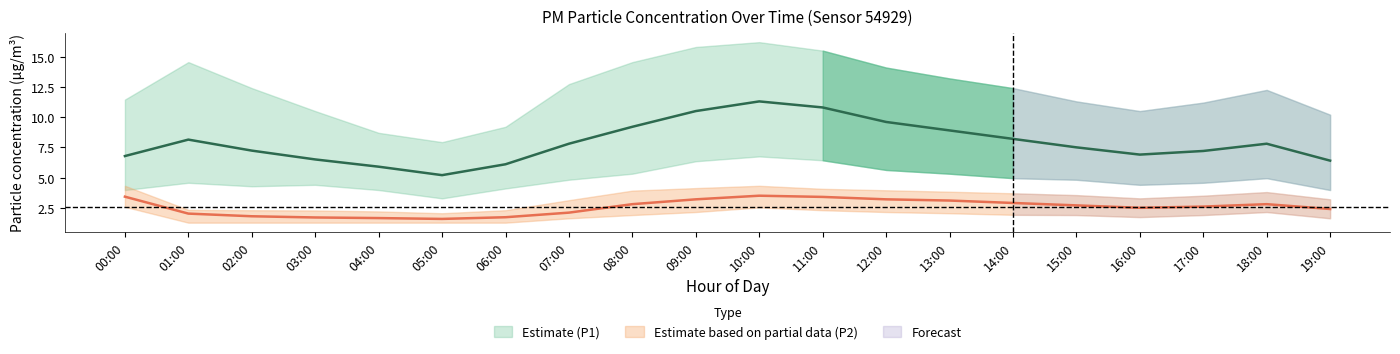

True or false: P1_upper has a value of 13.6 at 05:00.

False